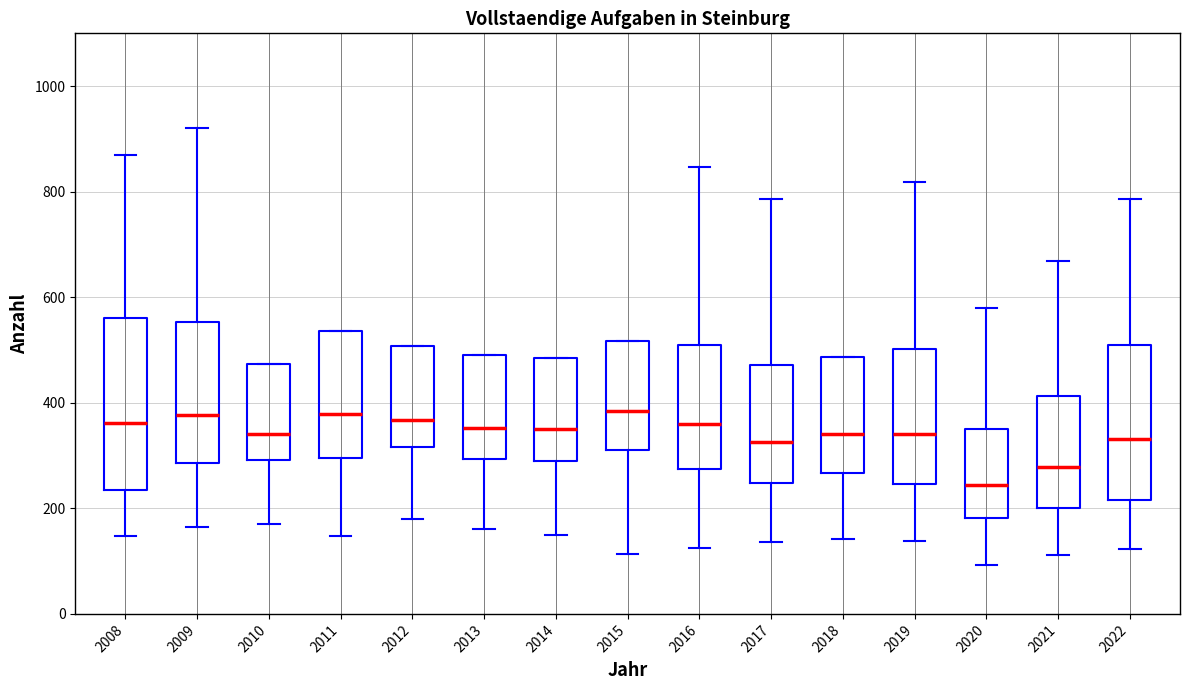

Where is the upper edge of the box at x = 2014 on the y-axis? The values are not printed on the chart, so give them approximately, as read against the axis.

480